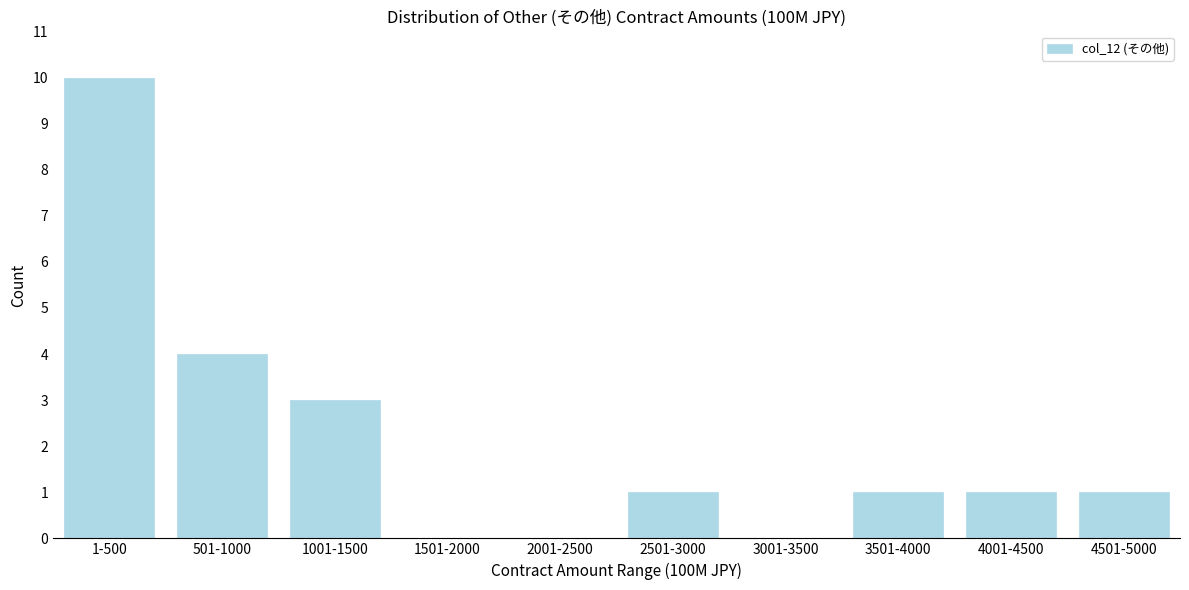

Reading right to left, what are all the values shown in this chart?

4501-5000=1	4001-4500=1	3501-4000=1	3001-3500=0	2501-3000=1	2001-2500=0	1501-2000=0	1001-1500=3	501-1000=4	1-500=10